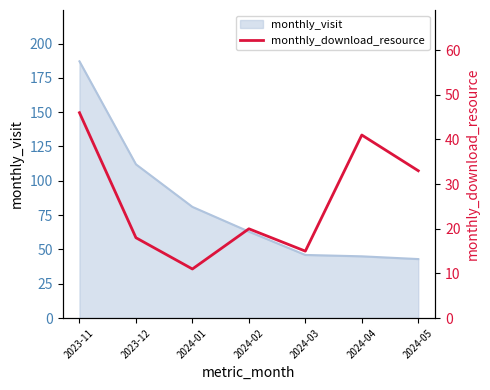

Where is monthly_visit nearest to the value 115?

2023-12